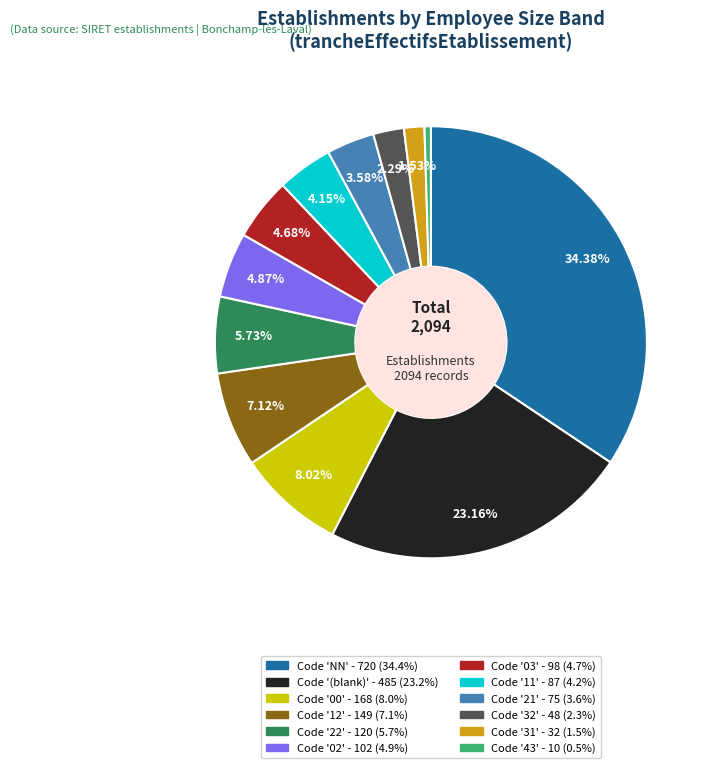

To the nearest percent, what is the average slice percentage?

8%